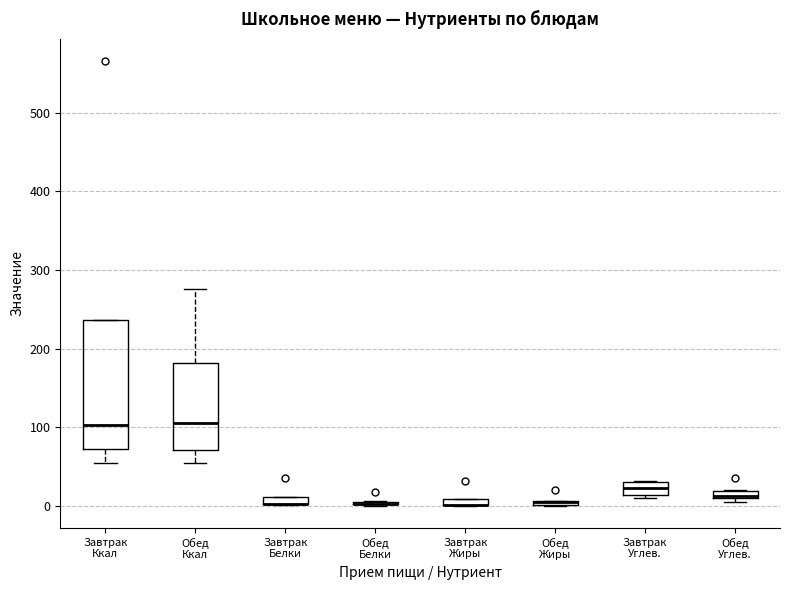

Which box is the tallest, from its lower edge to its upper edge?

Завтрак Ккал